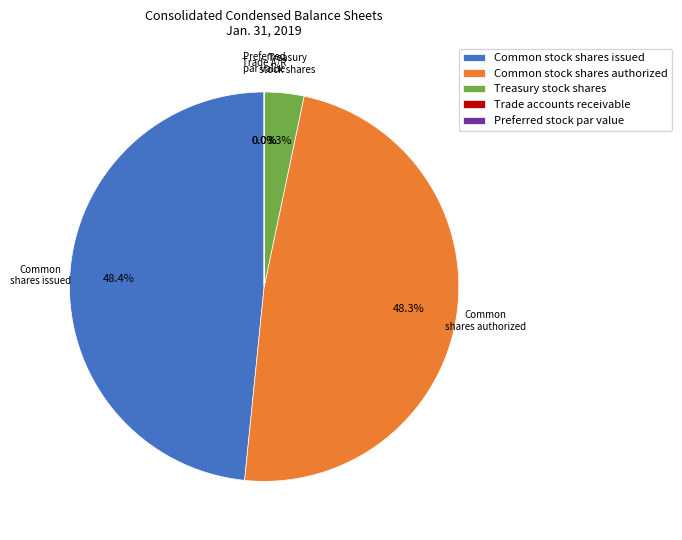

Which category has the biggest portion of the pie?

Common stock shares issued